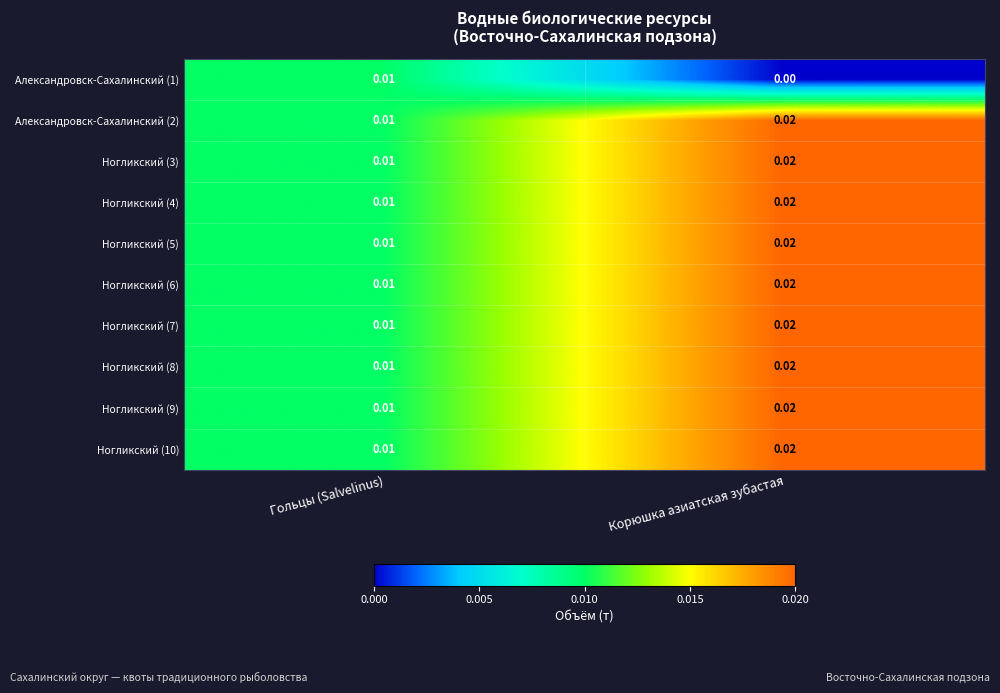

What is the total value across all series at Гольцы (Salvelinus)?

0.1